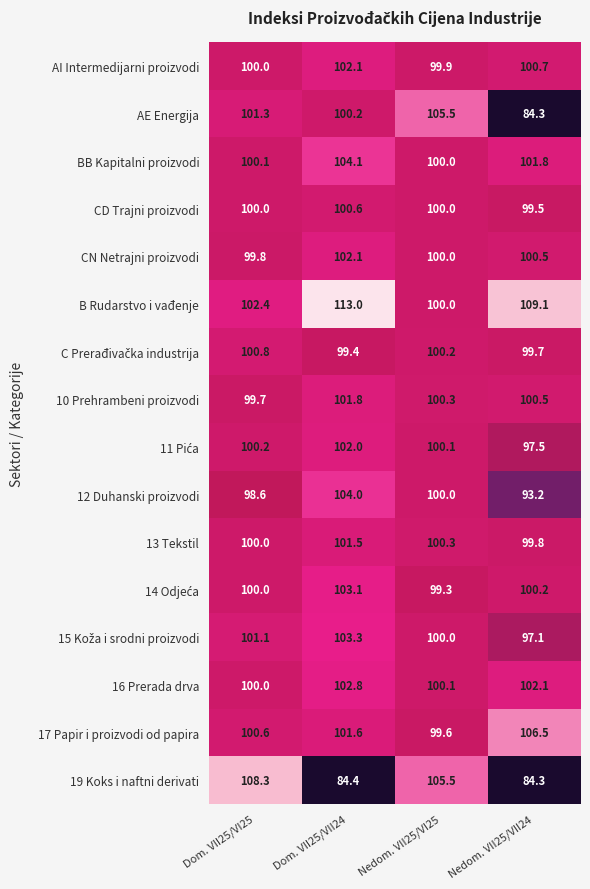

Rank the categories by 13 Tekstil value from lowest to highest.

Nedom. VII25/VII24, Dom. VII25/VI25, Nedom. VII25/VI25, Dom. VII25/VII24